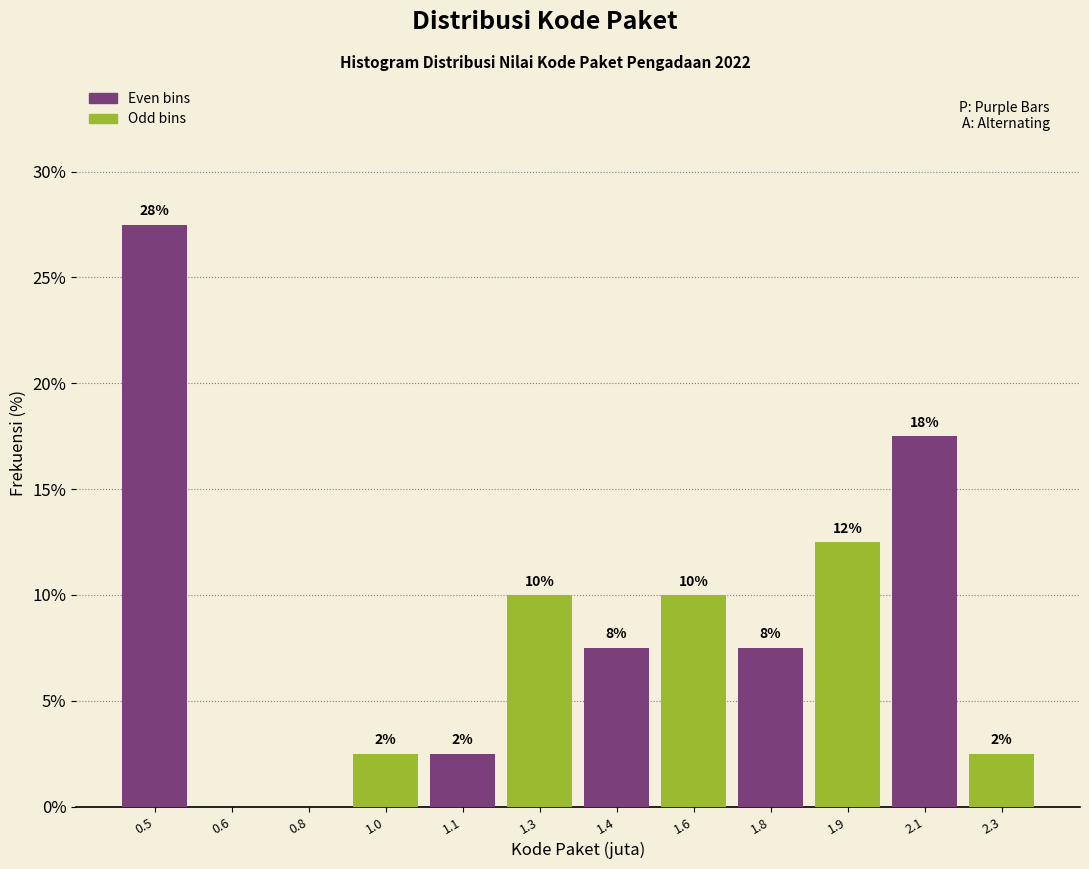

Are the bars horizontal?

No